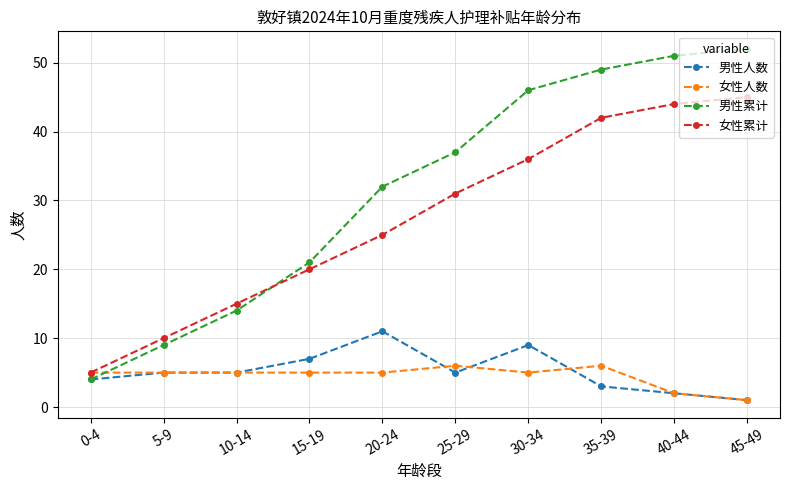

Which series has the largest total across all categories?

男性累计